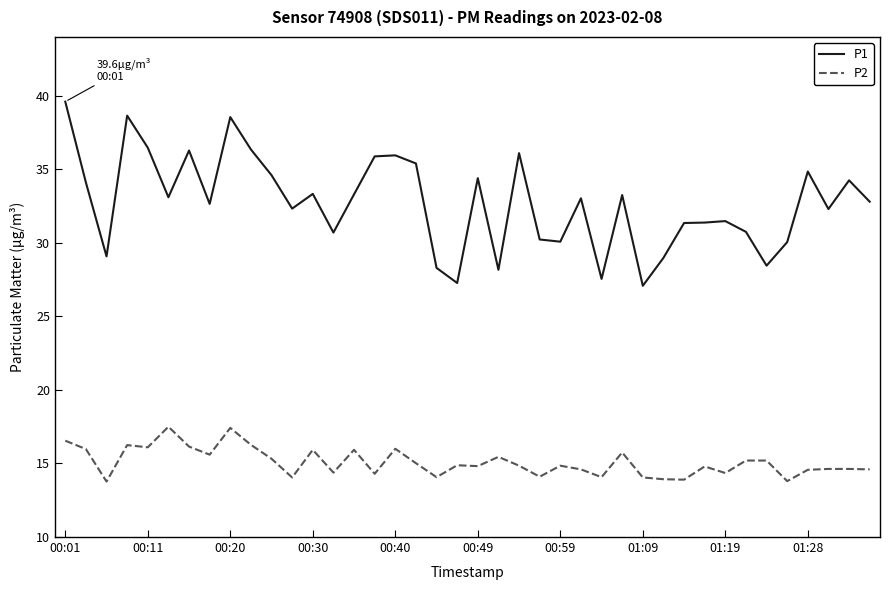

Rank the series by their average value, from lowest to highest.

P2, P1